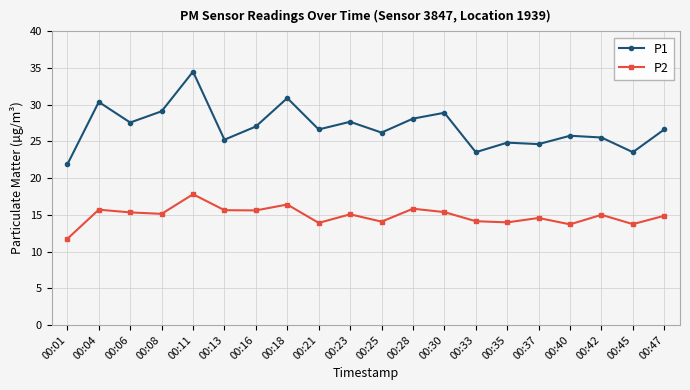

List the series in order of their peak value, lowest first.

P2, P1